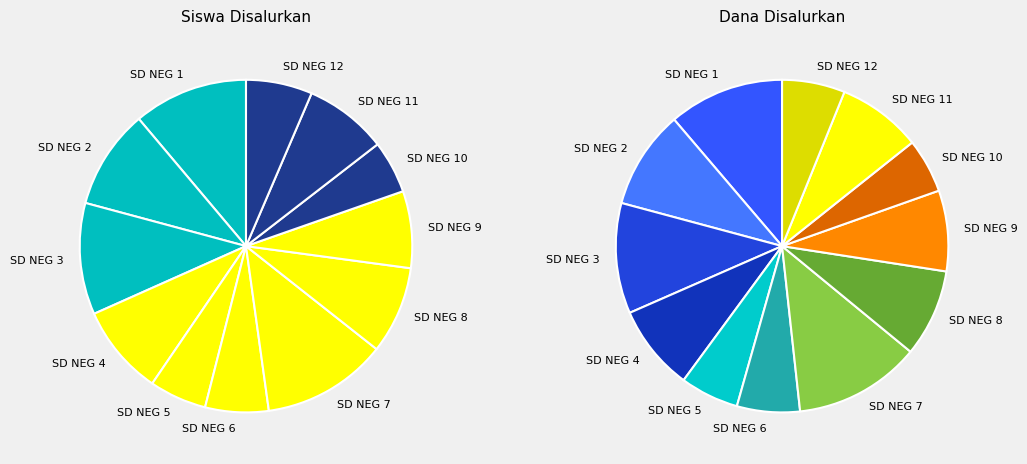

What is the difference between the highest and lowest values at 7?

23174942